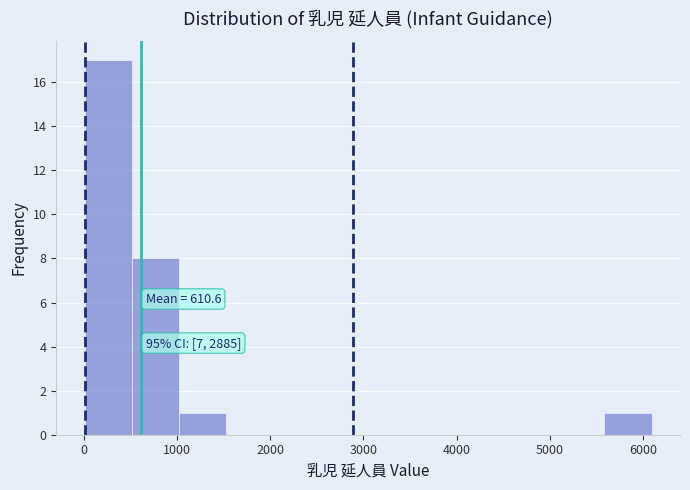

Which range on the x-axis has the tallest bar?

0 to 500